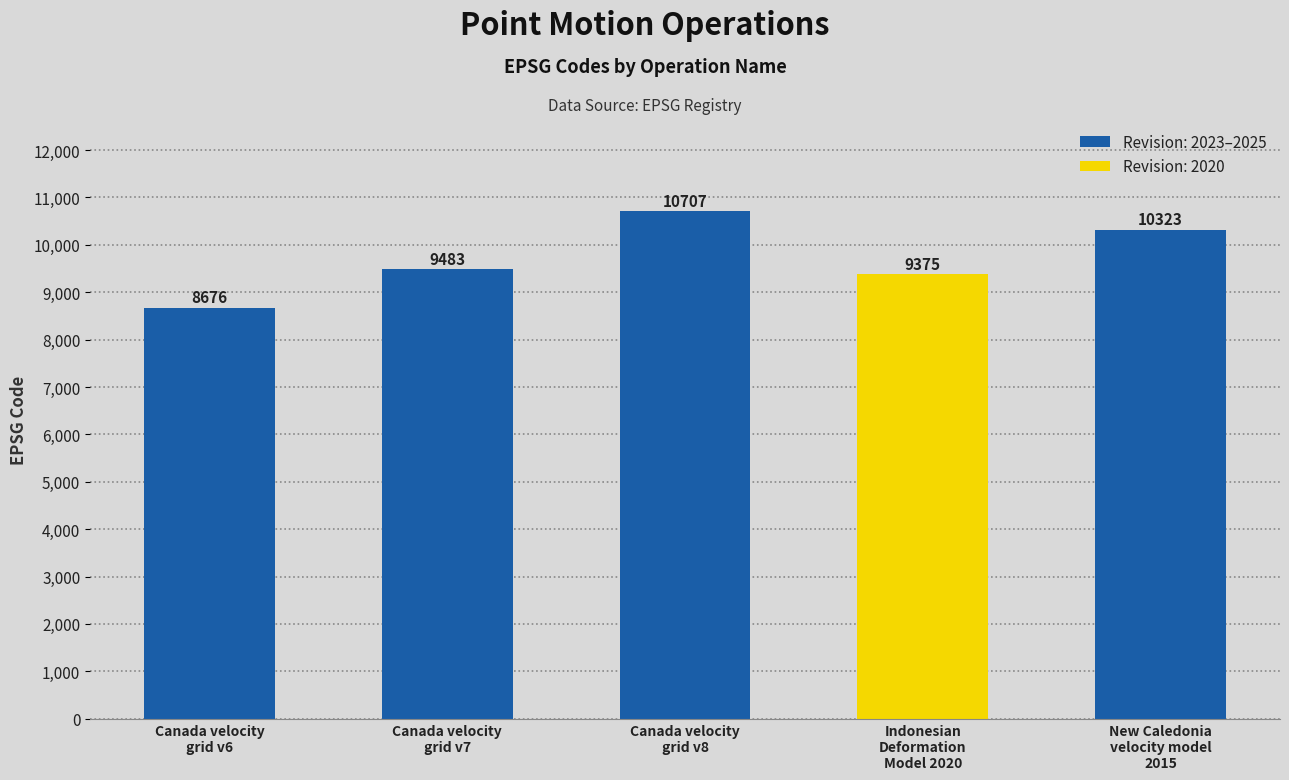

Are the bars grouped side by side (vs. stacked)?

No